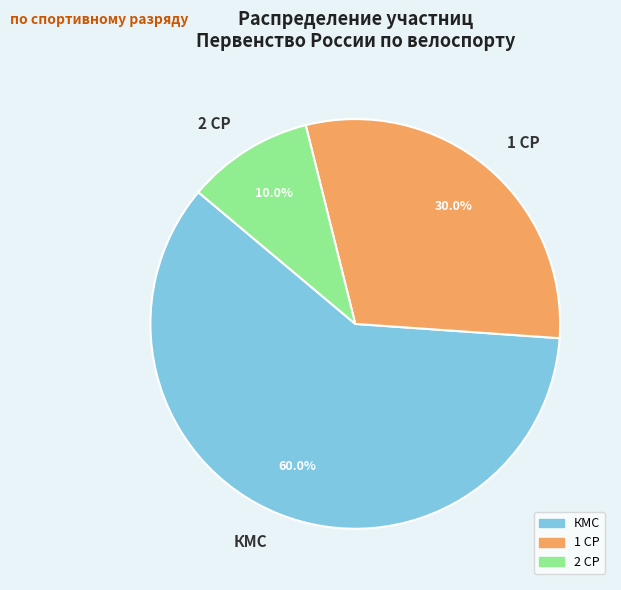

What percentage is the КМС slice, to the nearest percent?

60%